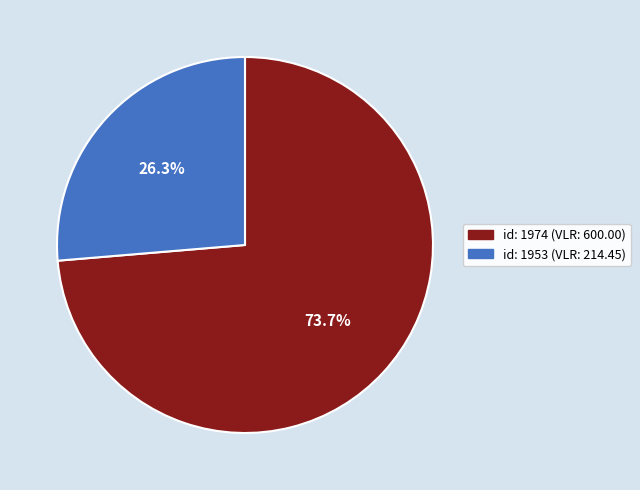

Does any single category account for the majority?

Yes